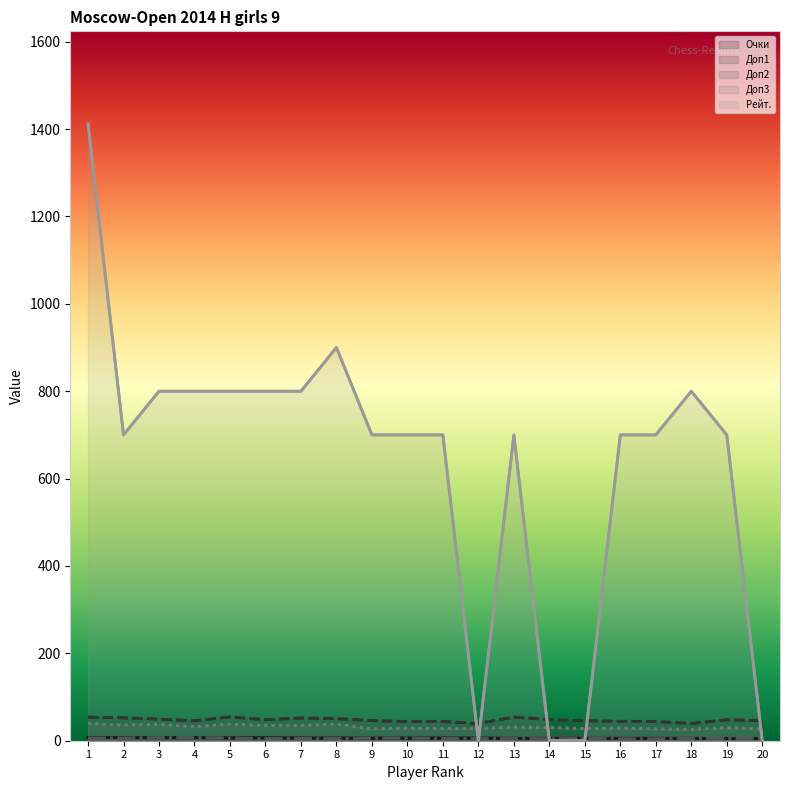

How many lines are shown in the chart?

5